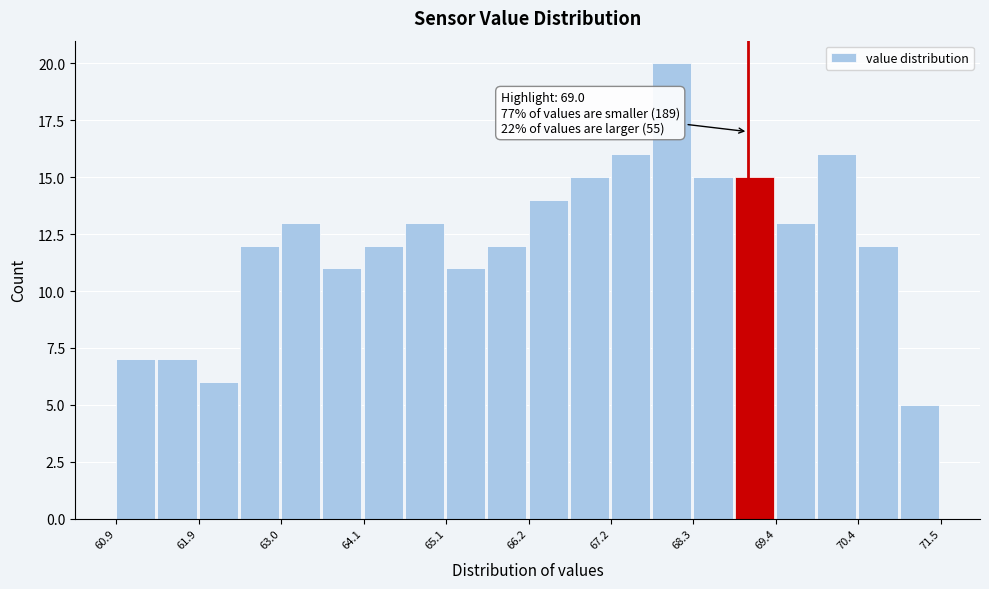

Around what value on the x-axis is the tallest bar? Give the approximate position of its centre, as read against the axis.

68.0